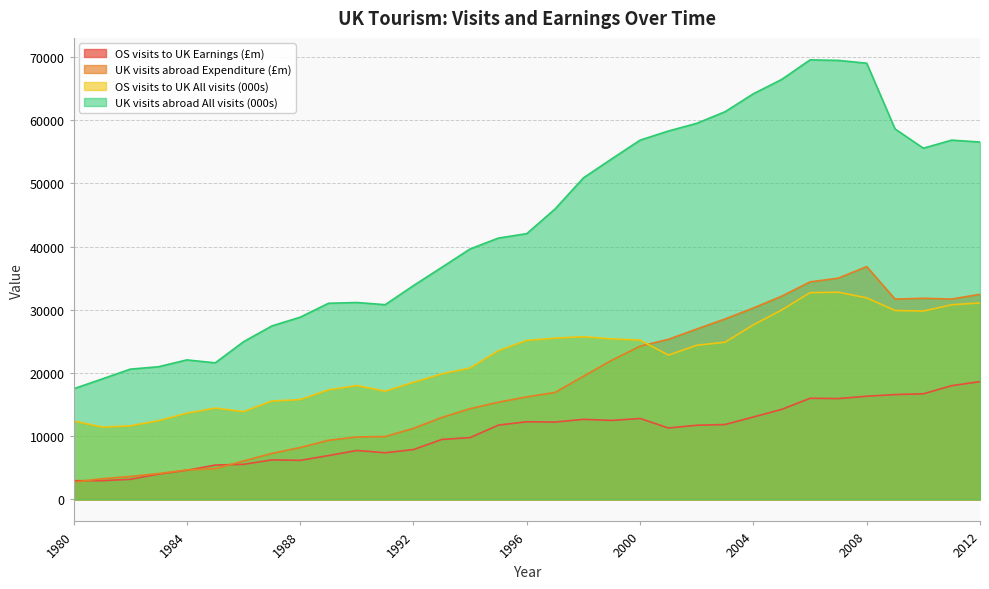

How many values in the UK visits abroad All visits (000s) series exceed 42053?

16